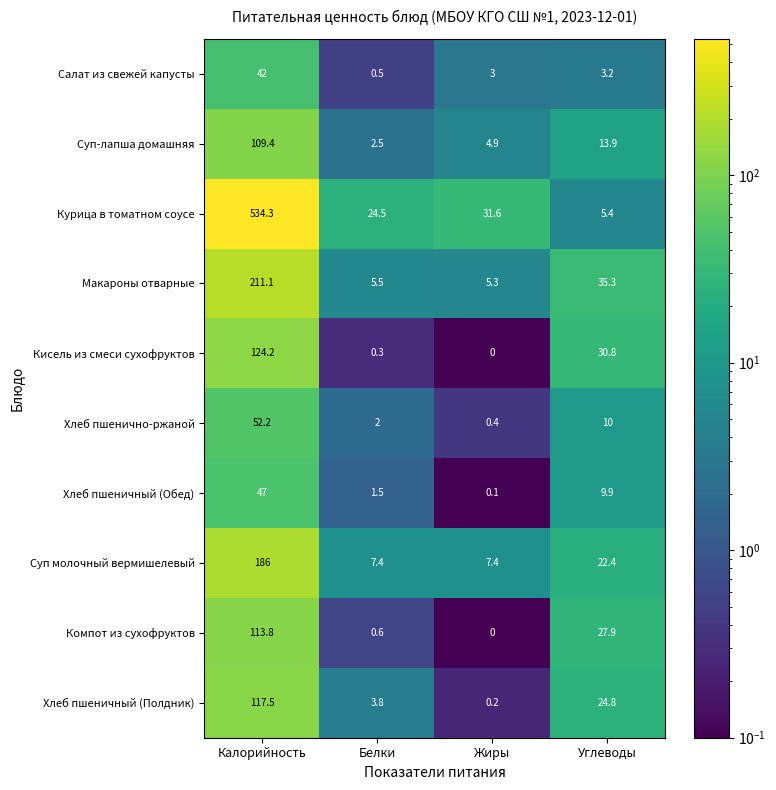

What is the greatest value displayed?

534.3